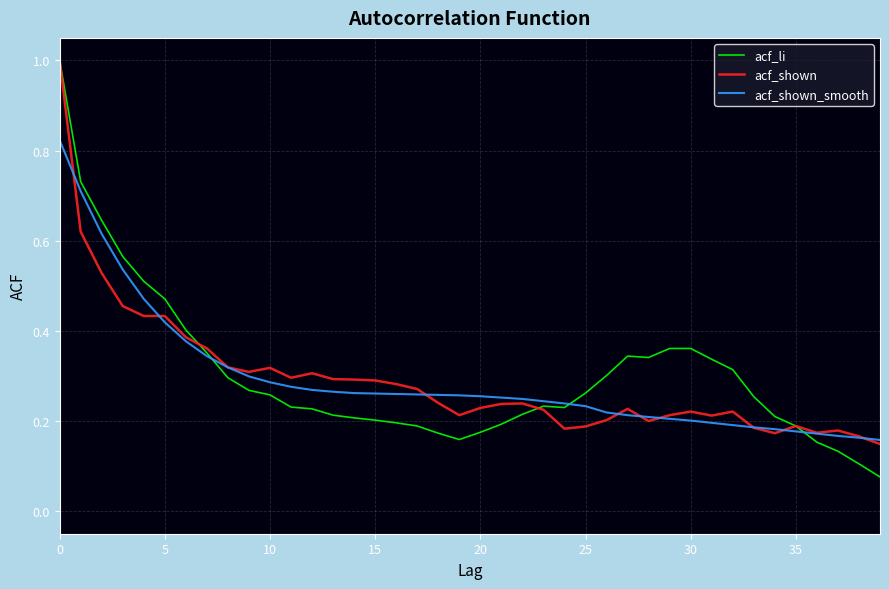

What is the maximum value for acf_li?

1.0